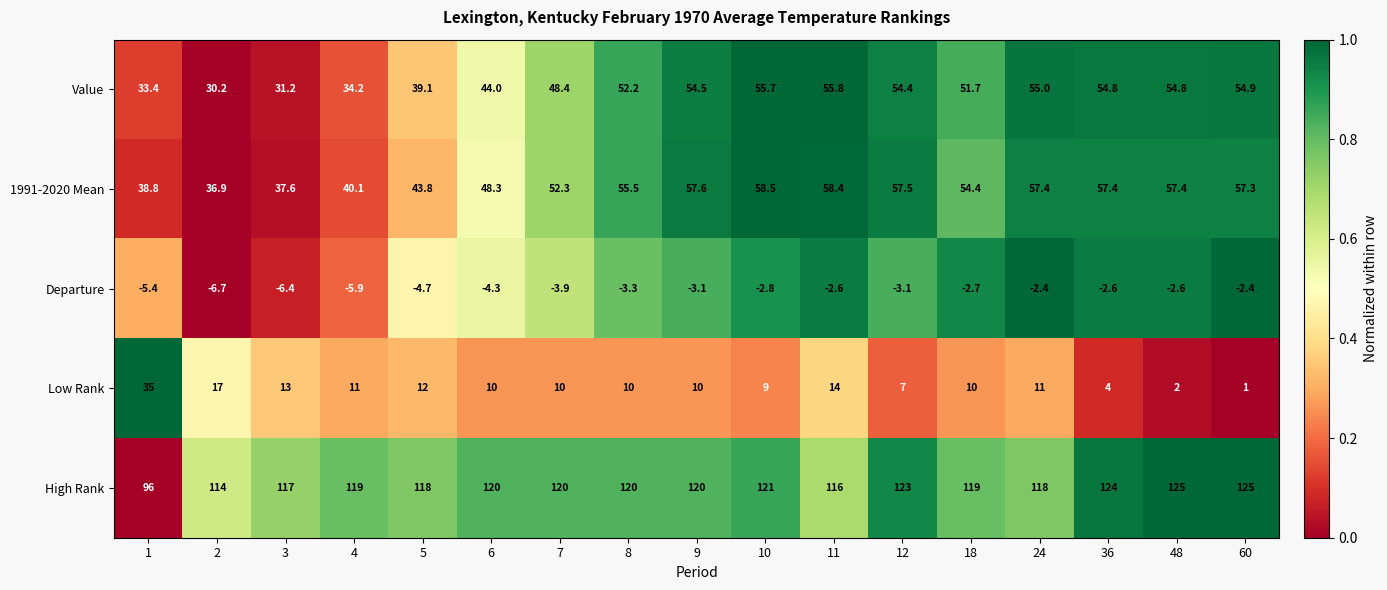

Which series changed the most between 5 and 7?

Value